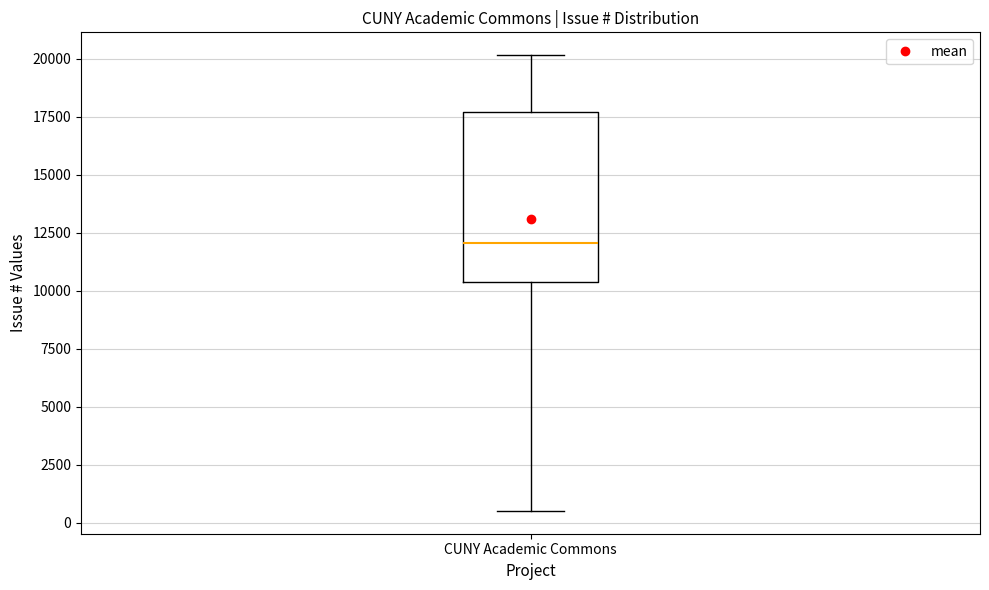

Where is the lower edge of the box for CUNY Academic Commons on the y-axis? The values are not printed on the chart, so give them approximately, as read against the axis.

10500